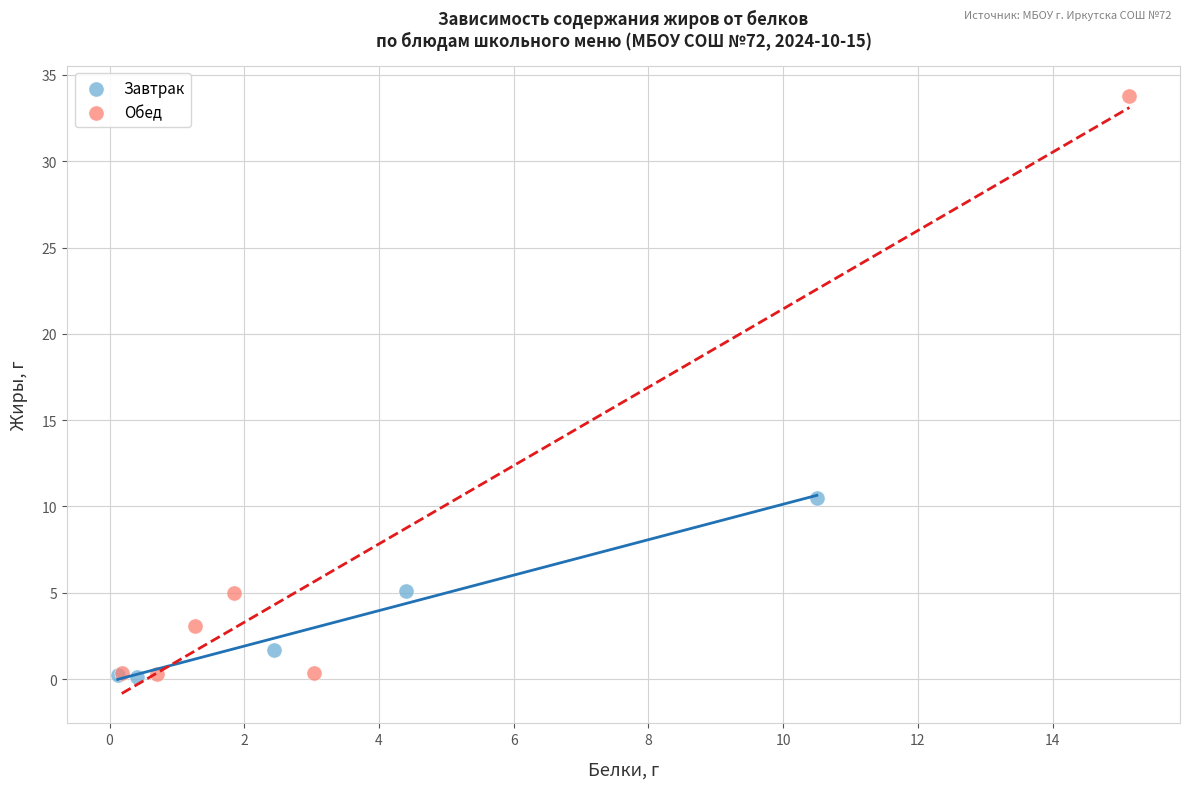

Which series reaches the maximum Y coordinate?

Обед